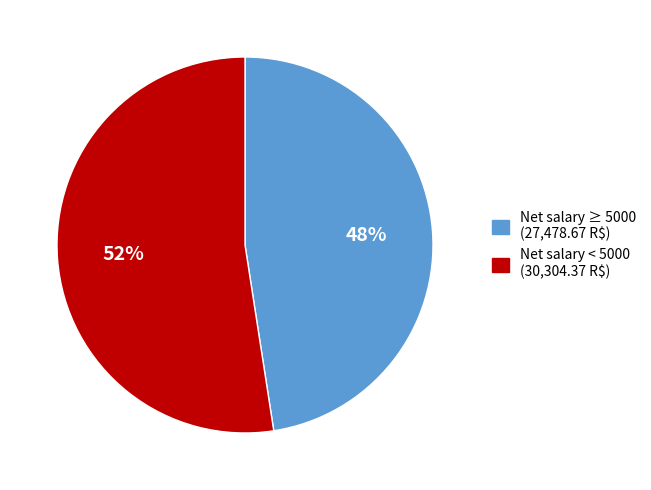

Is there a majority slice in this chart?

Yes